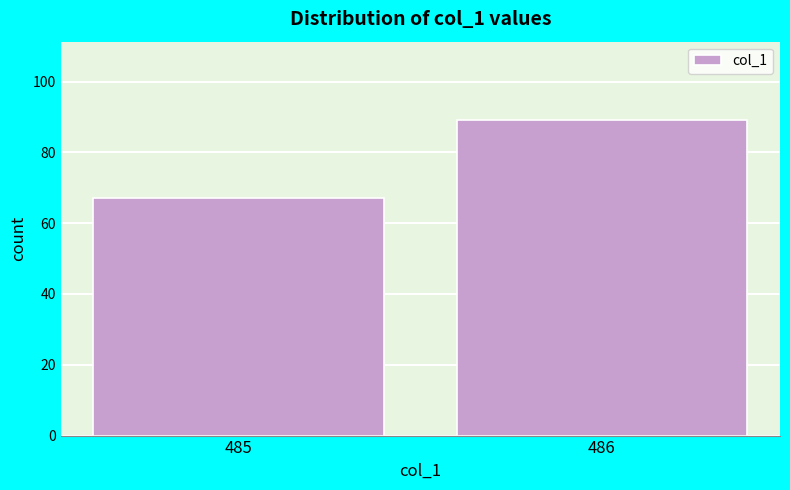

Reading left to right, transcribe all the data shown in this chart.

485=67	486=89